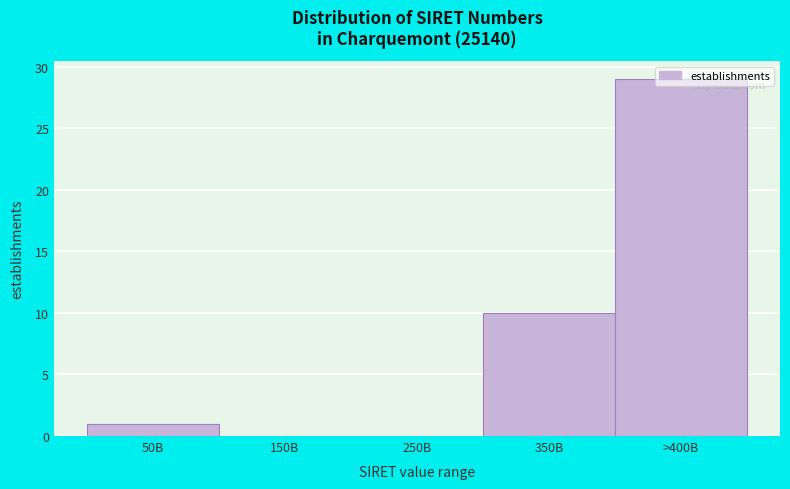

Is it true that the value at >400B is 39?

False